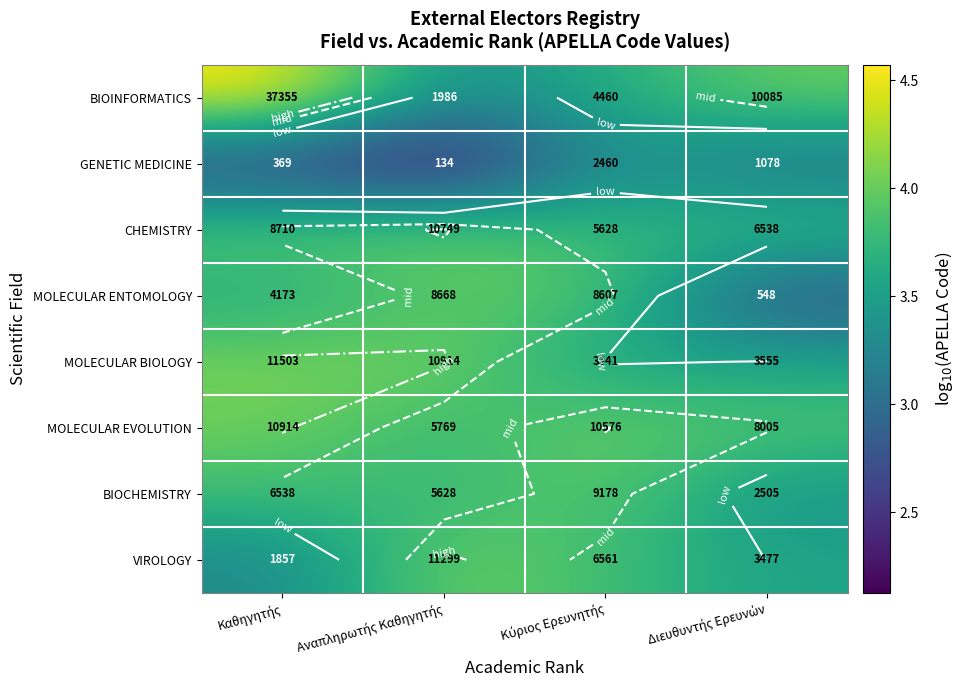

List the series in order of their peak value, lowest first.

GENETIC MEDICINE, MOLECULAR ENTOMOLOGY, BIOCHEMISTRY, CHEMISTRY, MOLECULAR EVOLUTION, VIROLOGY, MOLECULAR BIOLOGY, BIOINFORMATICS